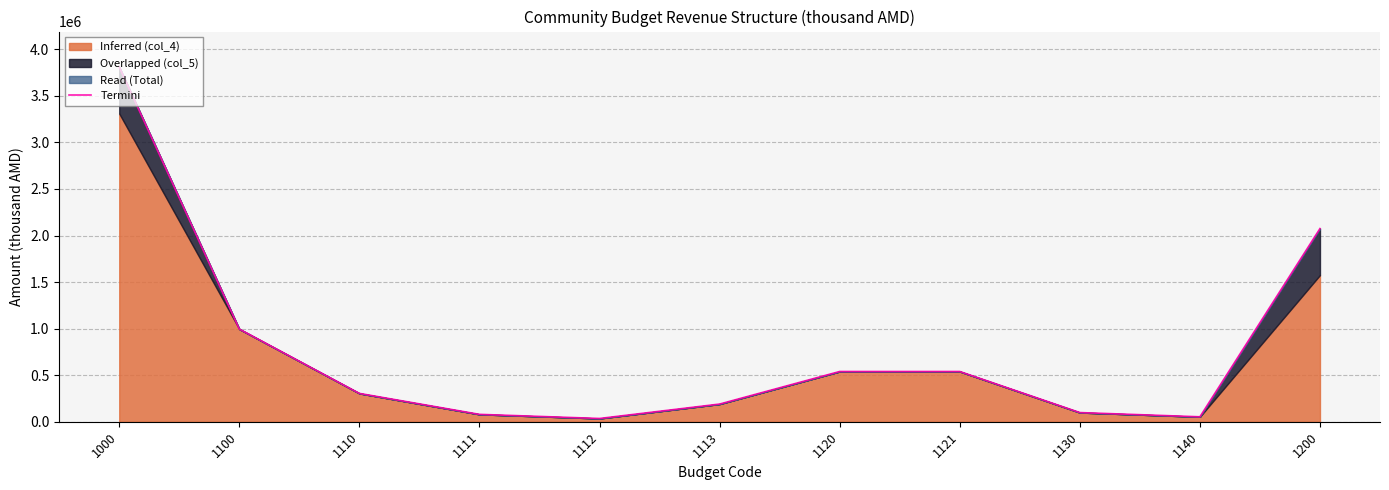

What is the difference between the maximum and second lowest values?

3757000.0